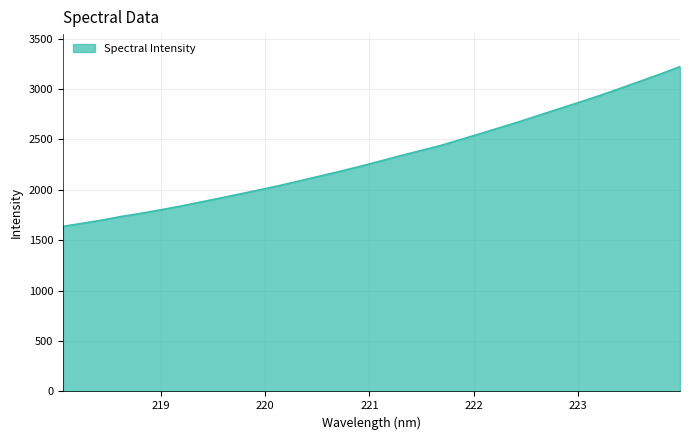

Reading left to right, transcribe all the data shown in this chart.

1638.0	1669.4	1701.3	1738.7	1769.9	1805.4	1842.8	1882.7	1923.2	1964.2	2005.7	2048.6	2094.7	2141.6	2188.3	2237.7	2289.2	2341.9	2391.8	2442.1	2501.5	2560.5	2620.8	2681.8	2746.1	2810.0	2873.1	2938.6	3007.8	3078.2	3148.3	3223.1